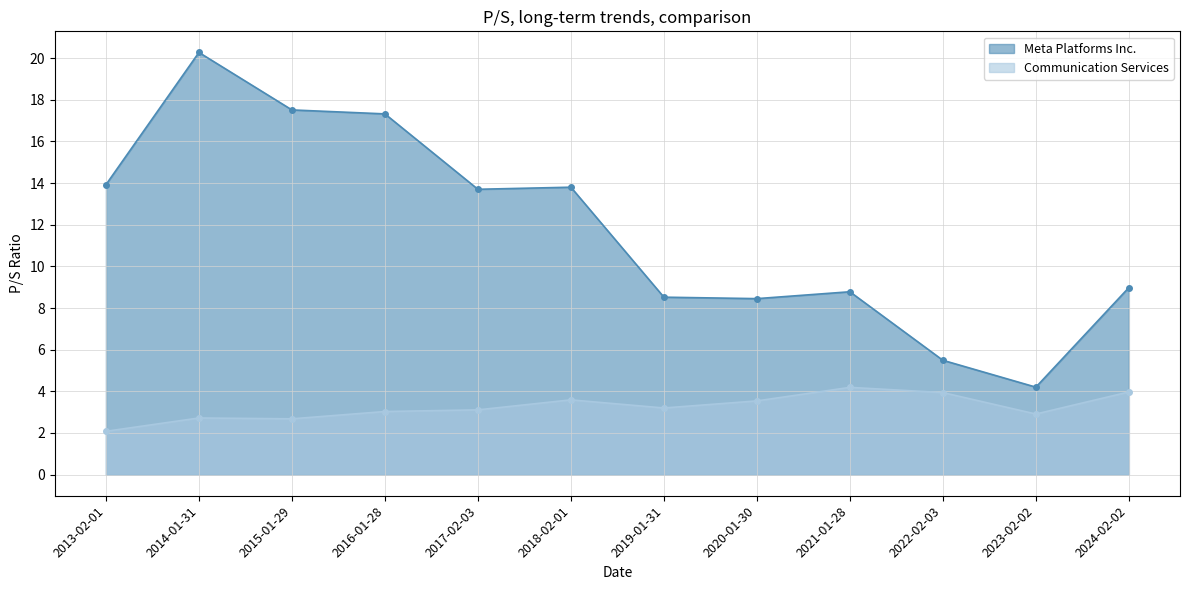

What is the difference between the second highest and minimum values in the Communication Services series?

1.9